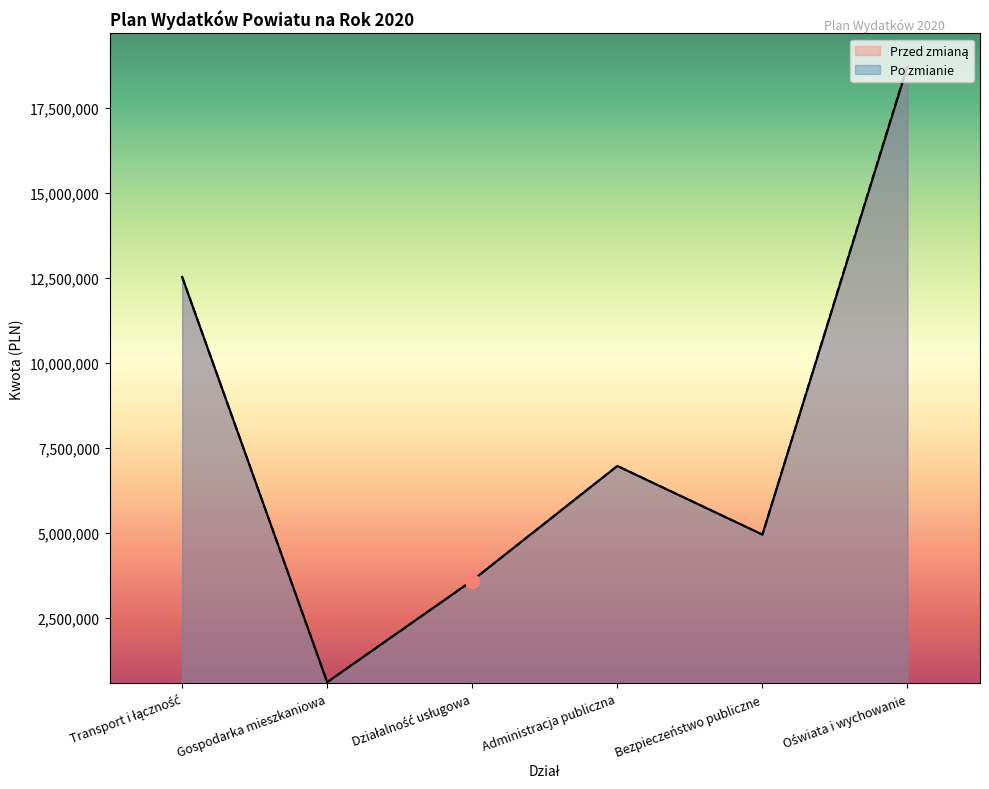

Rank the series at Administracja publiczna from lowest to highest value.

Przed zmianą, Po zmianie